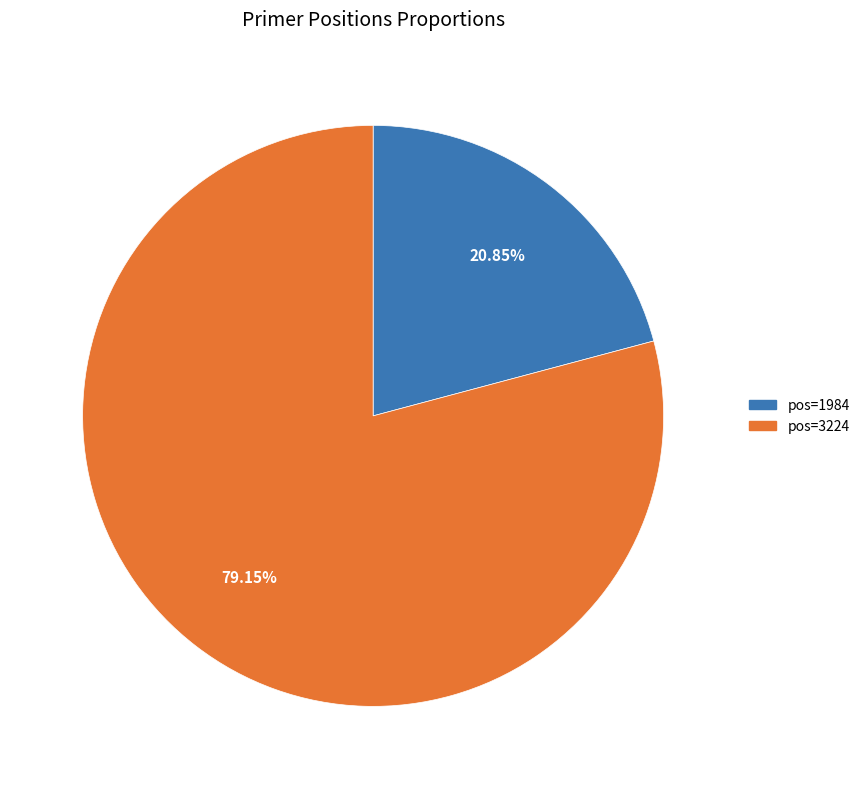

Is there any slice that represents more than half of the pie?

Yes